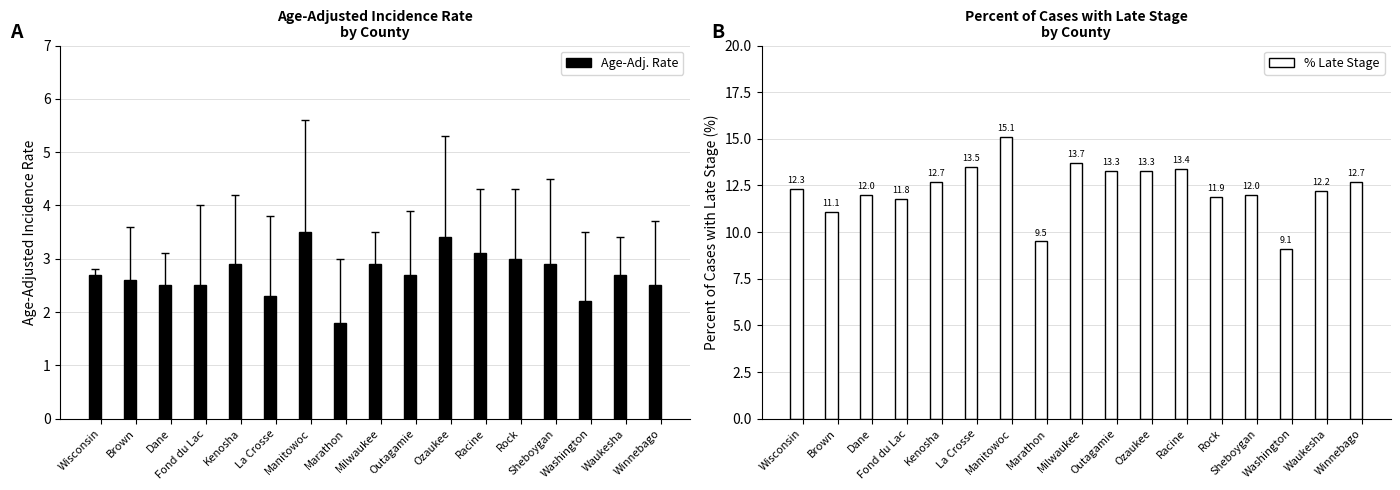

What is the greatest value displayed?

15.1